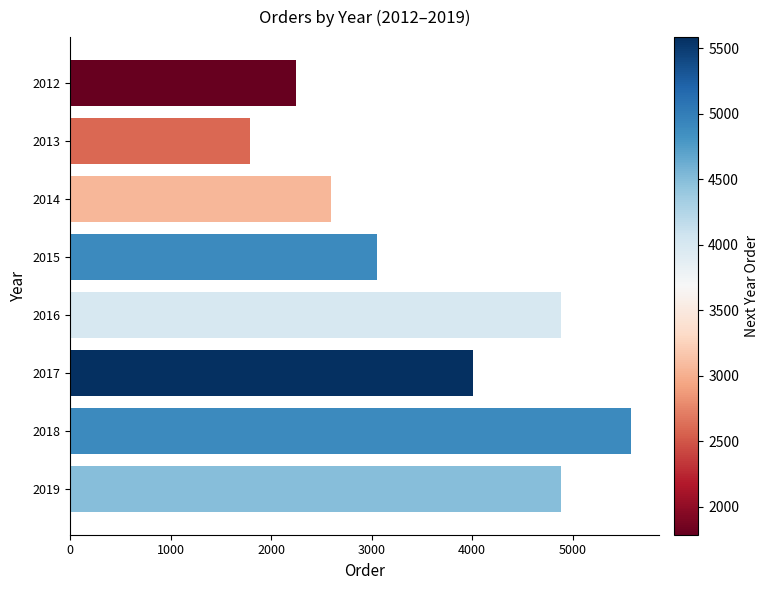

How many values are below 4005?

4